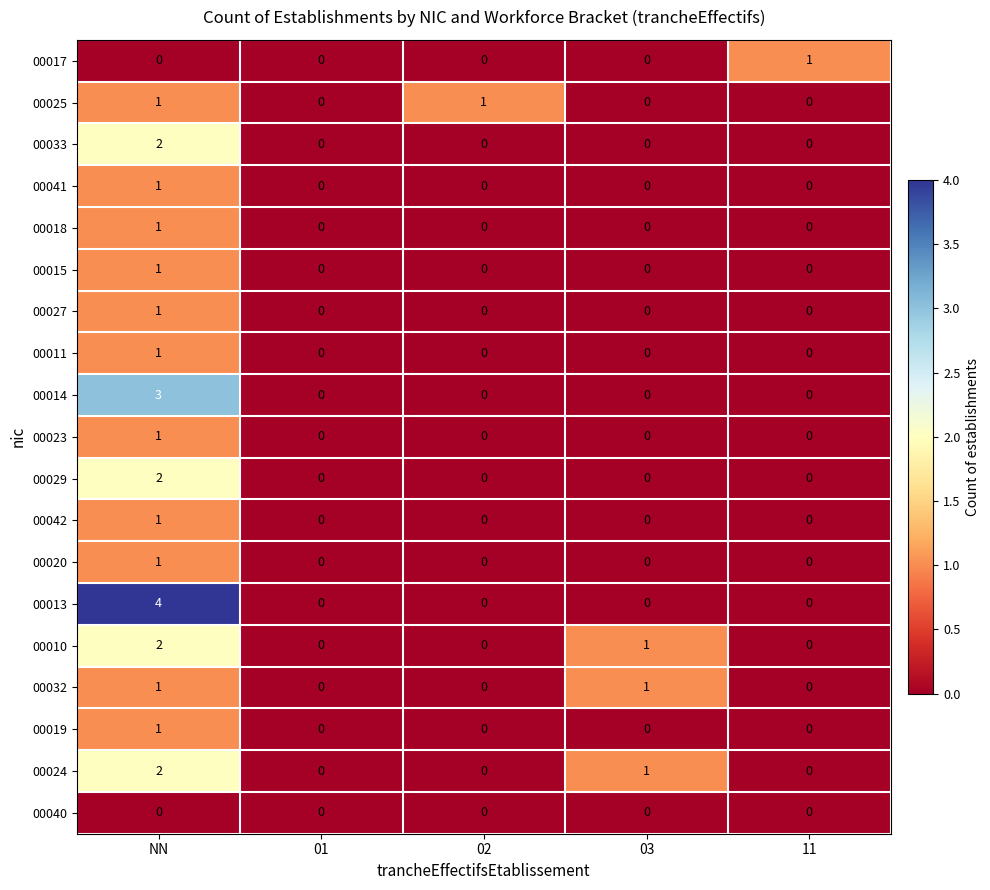

What is the total value across all series at NN?

26